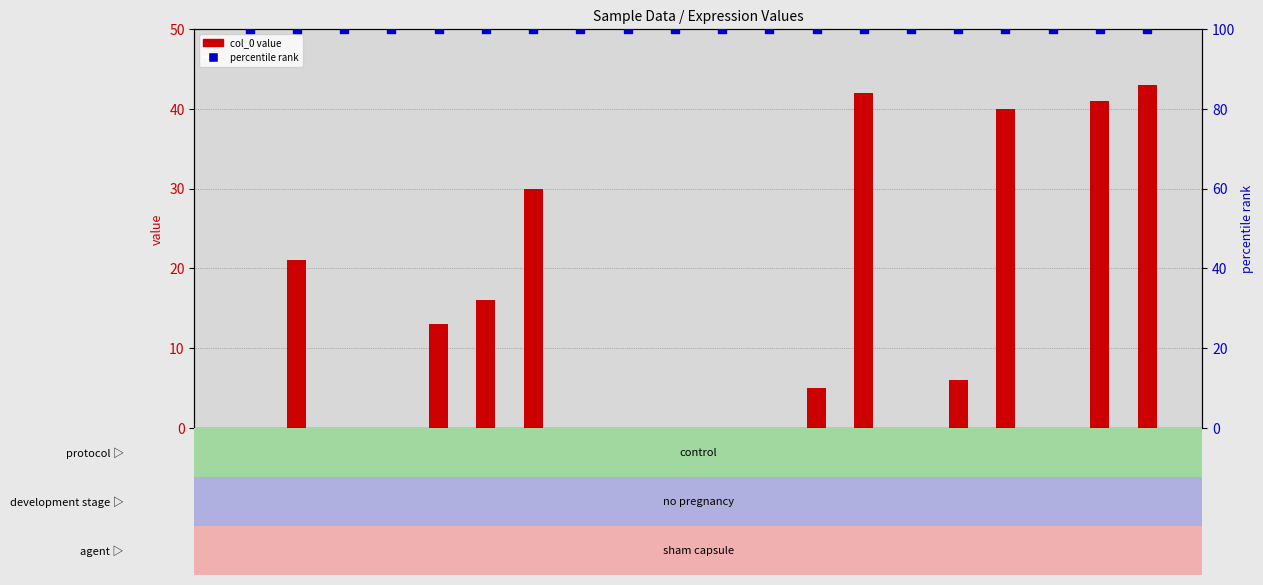

What are all the series names shown in the legend?

col_0 value, percentile rank